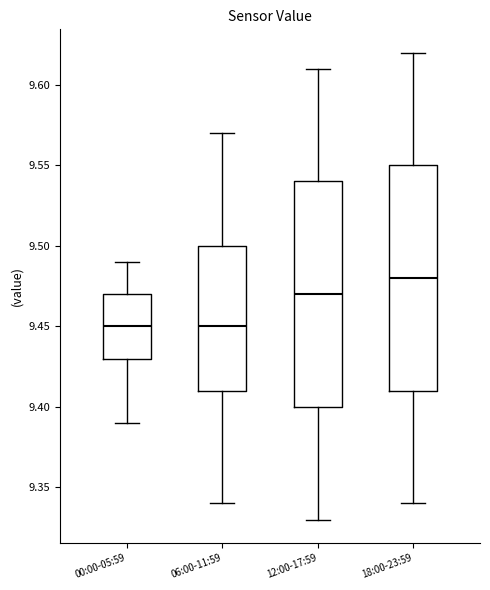

Where is the upper edge of the box for 06:00-11:59 on the y-axis? The values are not printed on the chart, so give them approximately, as read against the axis.

9.50